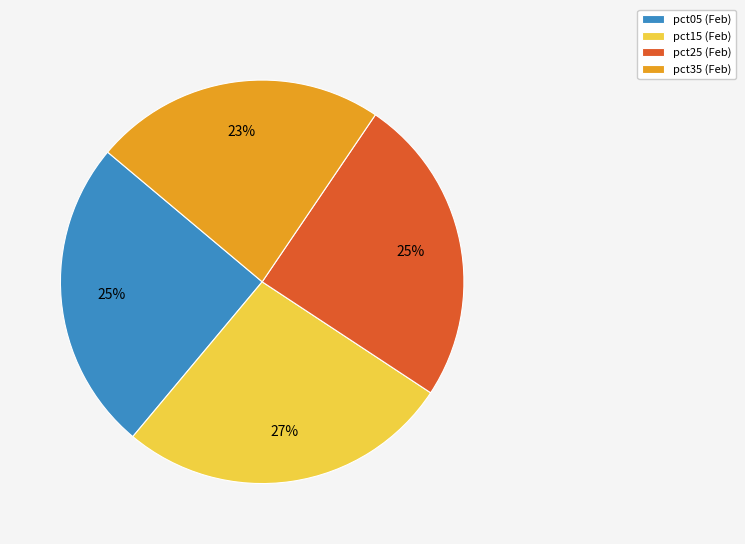

To the nearest percent, what is the average slice percentage?

25%